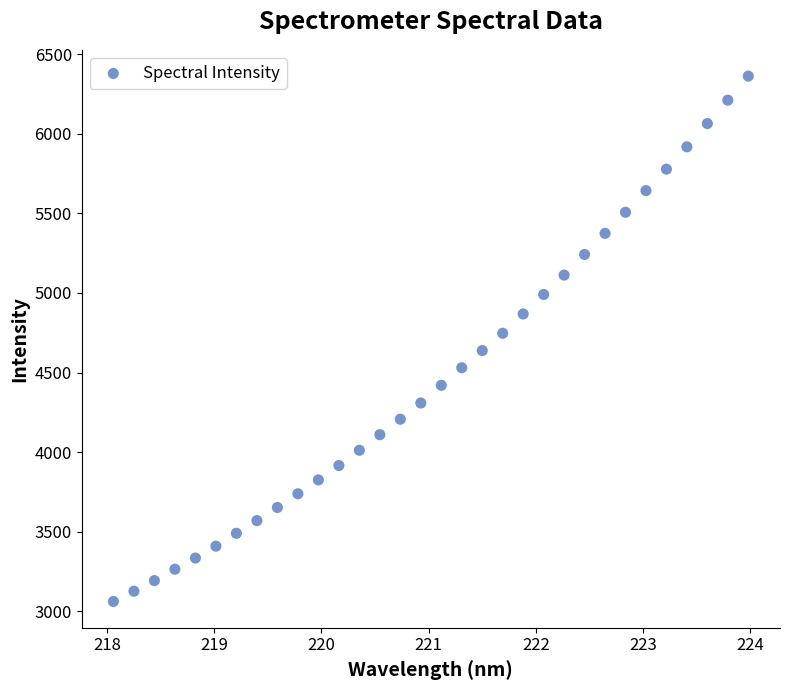

What is the range of X values (max minus min)?

5.9